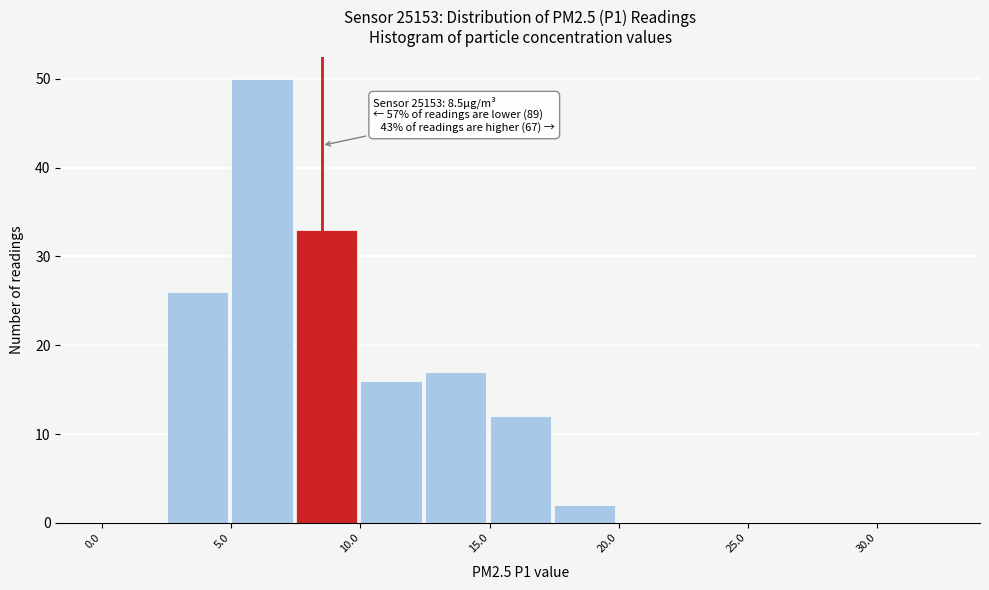

Which range on the x-axis has the tallest bar?

5.0 to 7.5